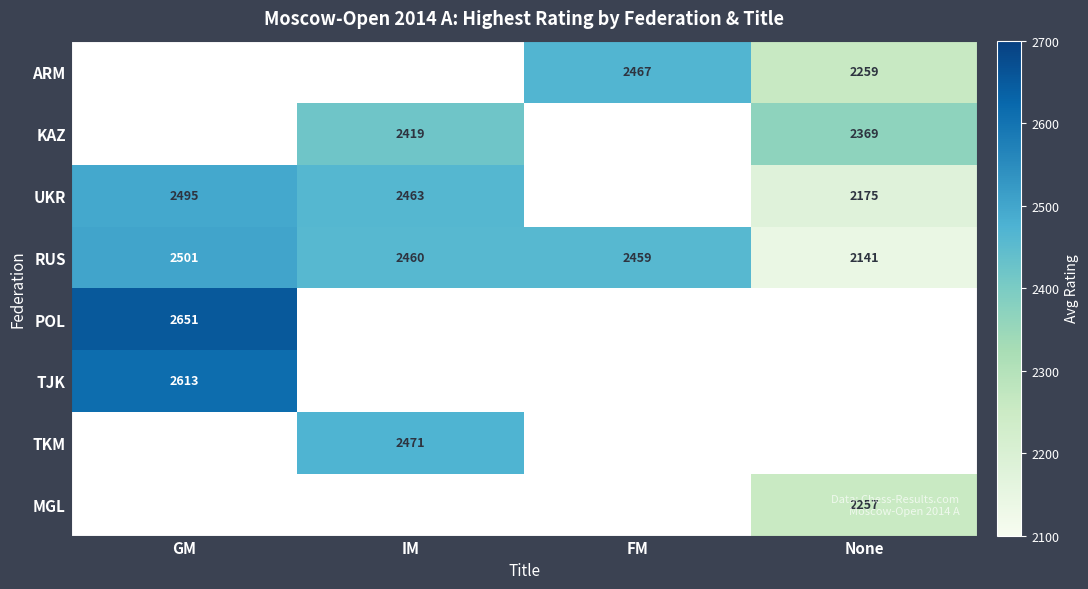

Which category has the lowest value in the RUS series?

None